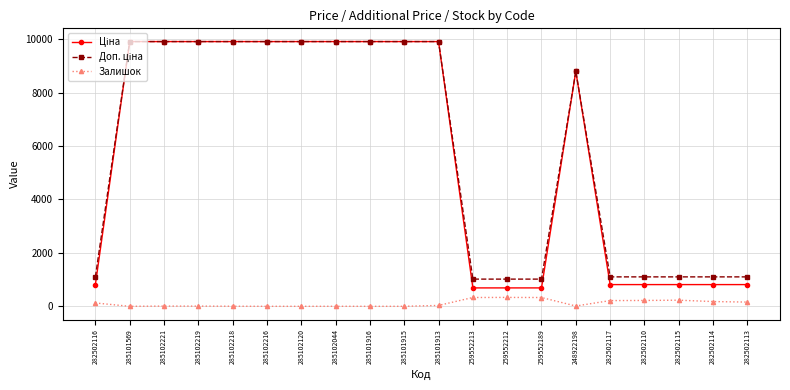

How many lines are shown in the chart?

3